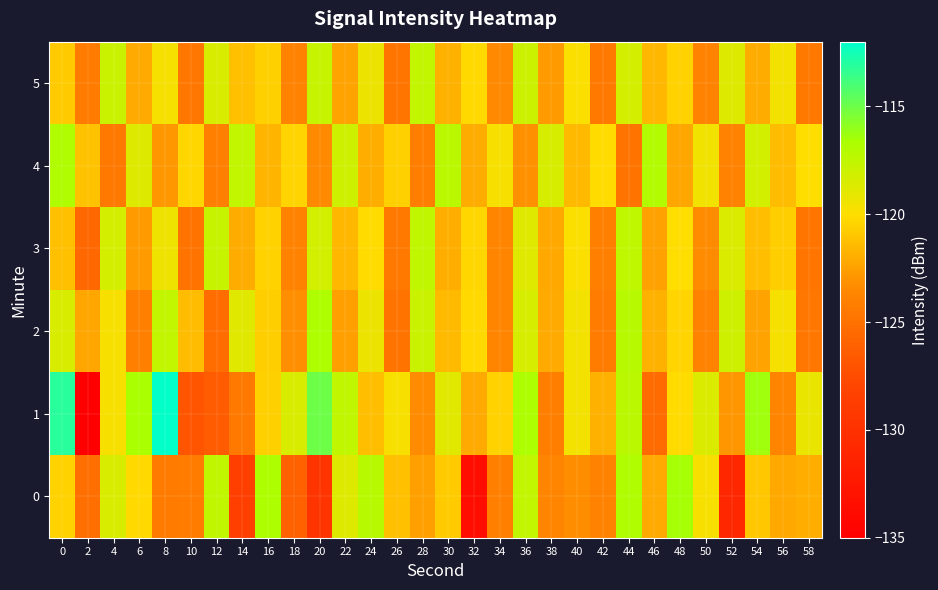

How many distinct data groups are displayed?

6